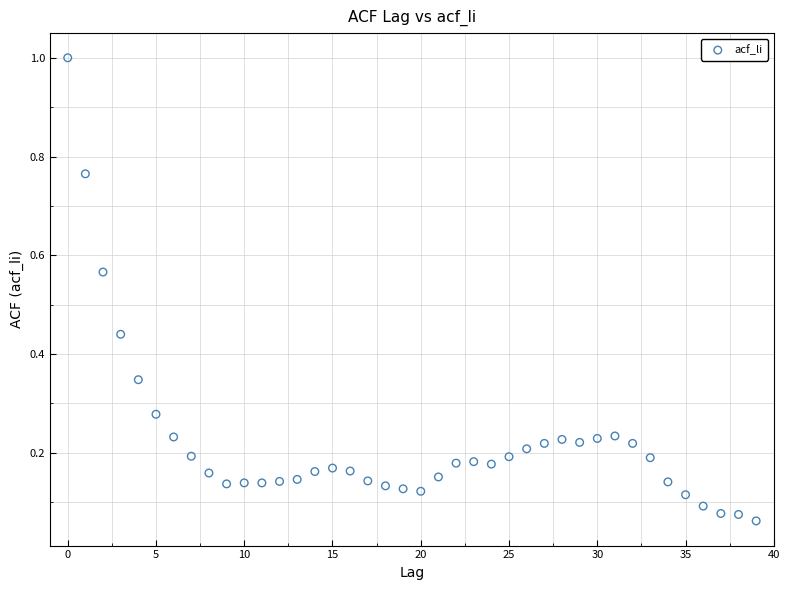

What is the range of Y values (max minus min)?

0.9